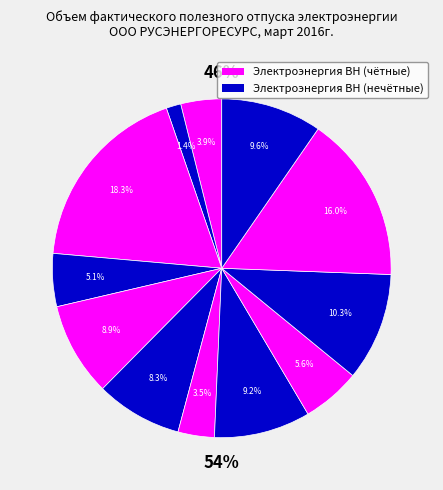

Is it true that Владимирская область is 11% of the pie?

False